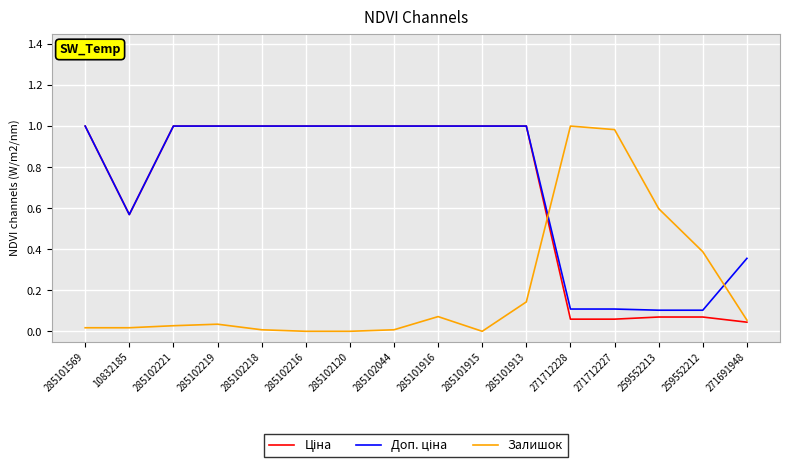

How many lines are shown in the chart?

3